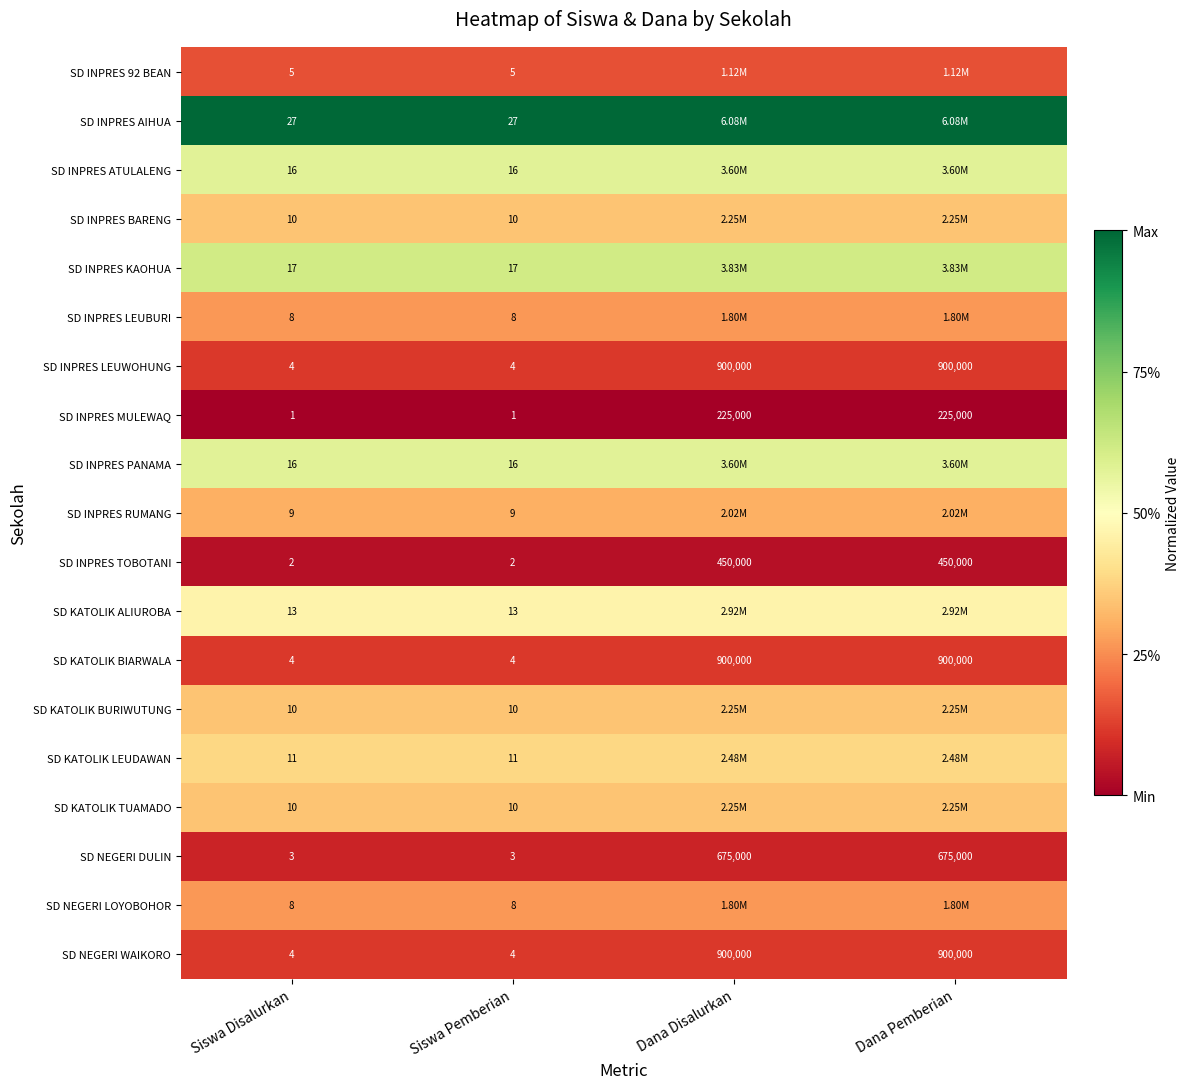

Is the value of SD KATOLIK LEUDAWAN at Siswa Pemberian greater than the value of SD INPRES PANAMA at Siswa Disalurkan?

No